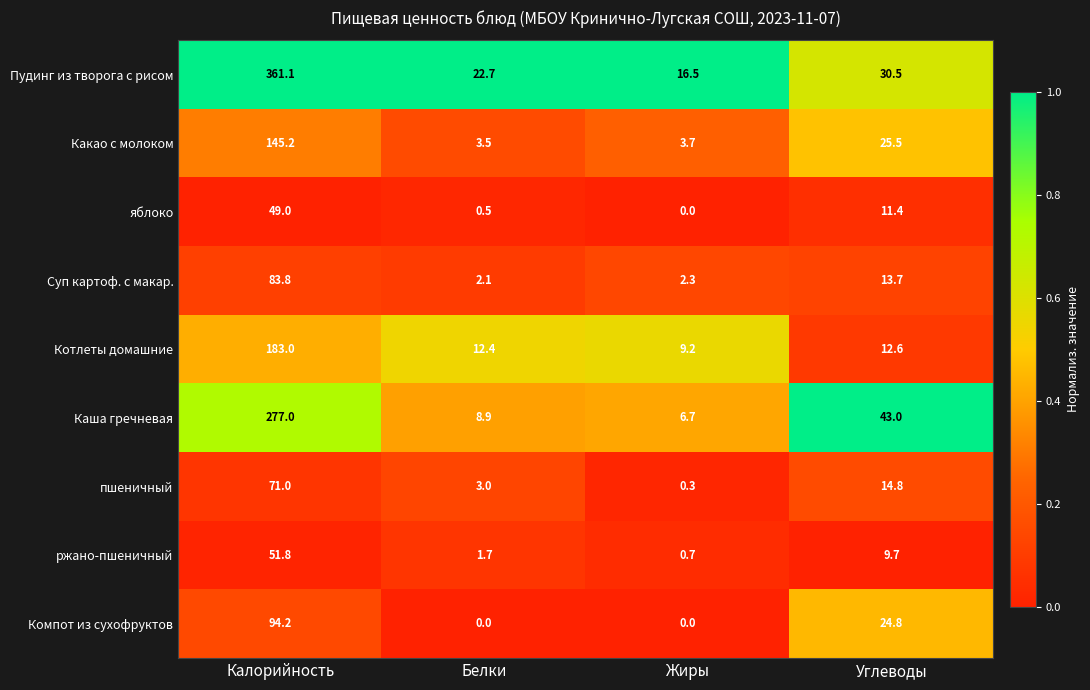

Is it true that Компот из сухофруктов equals 44.1 at Углеводы?

False